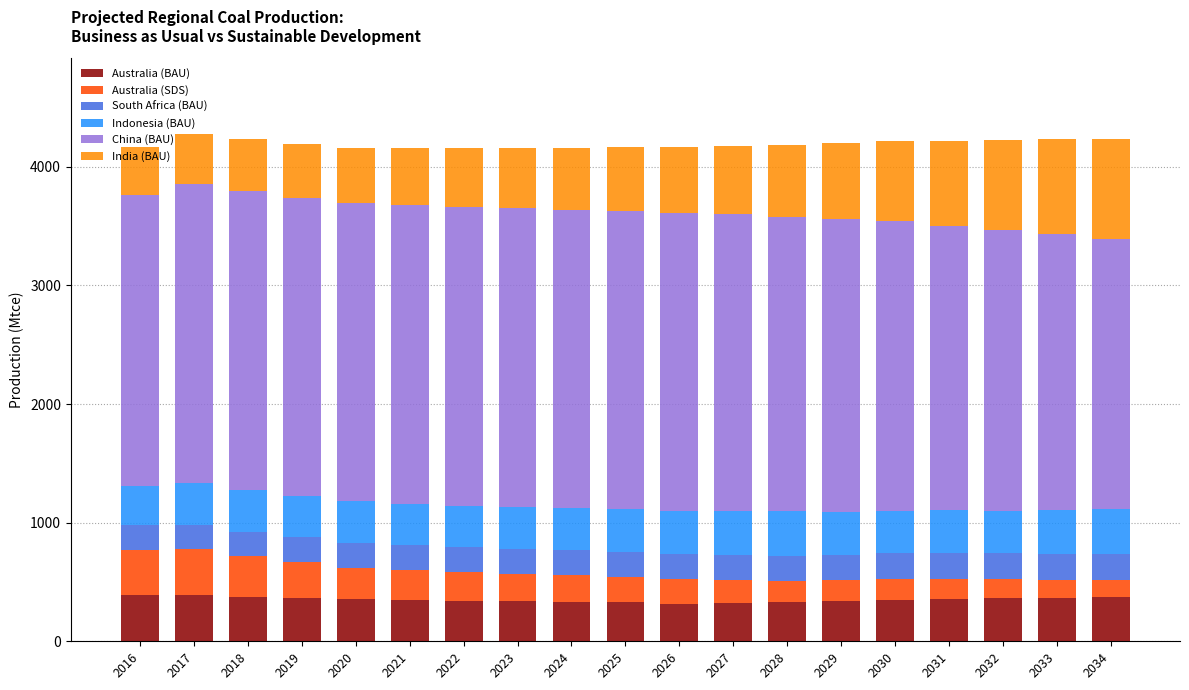

What is the approximate value of Australia (BAU) at 2033?

363.5